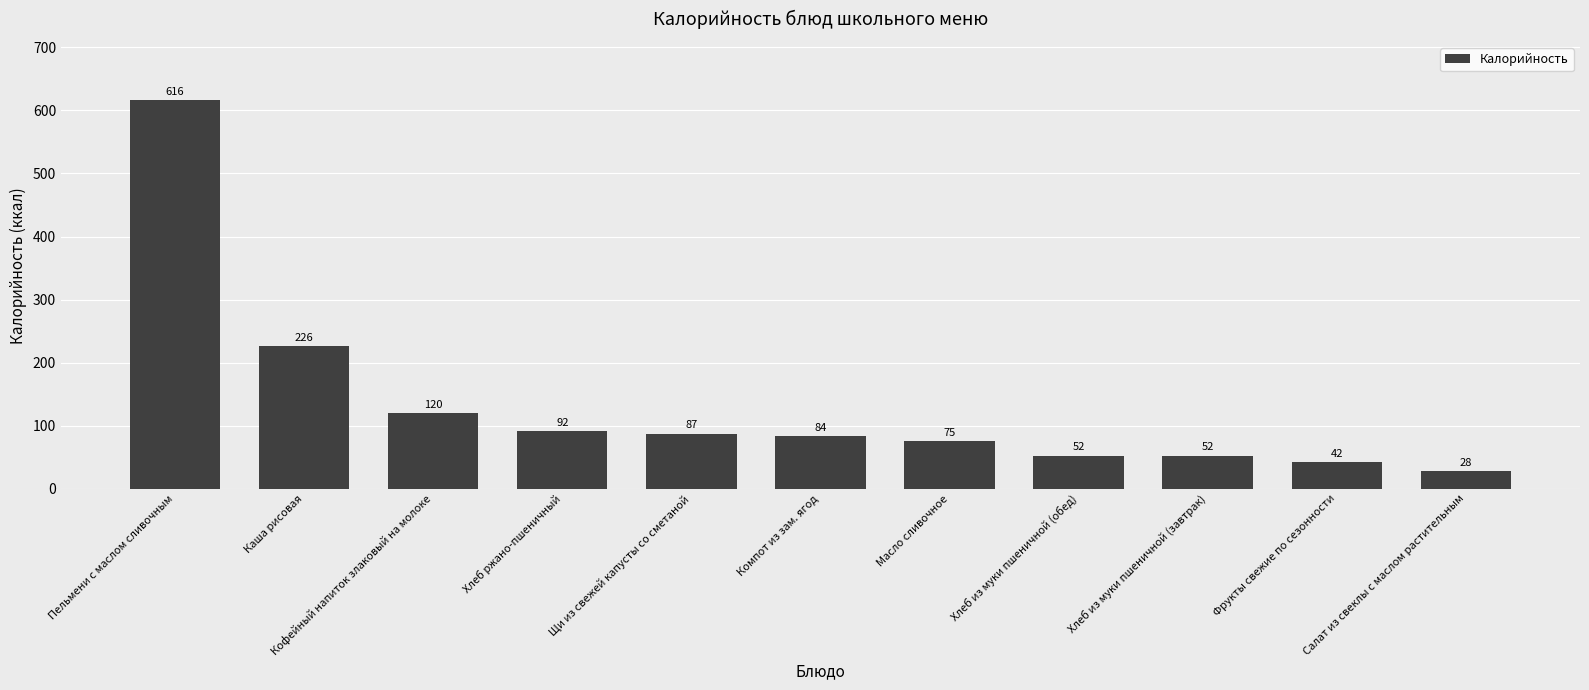

At which label is the value closest to 322?

Каша рисовая